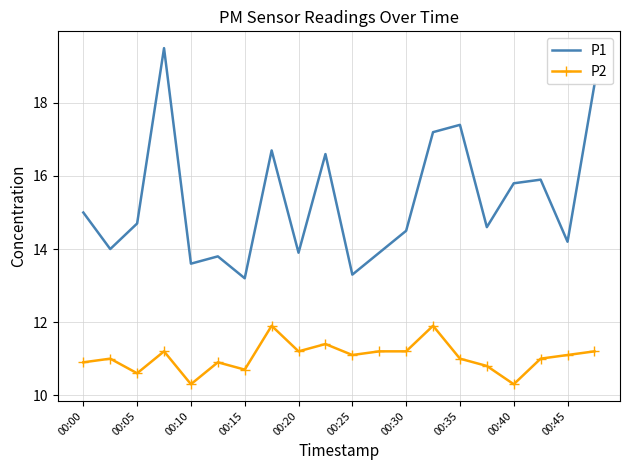

What is the difference between the maximum and minimum values in the P2 series?

1.6